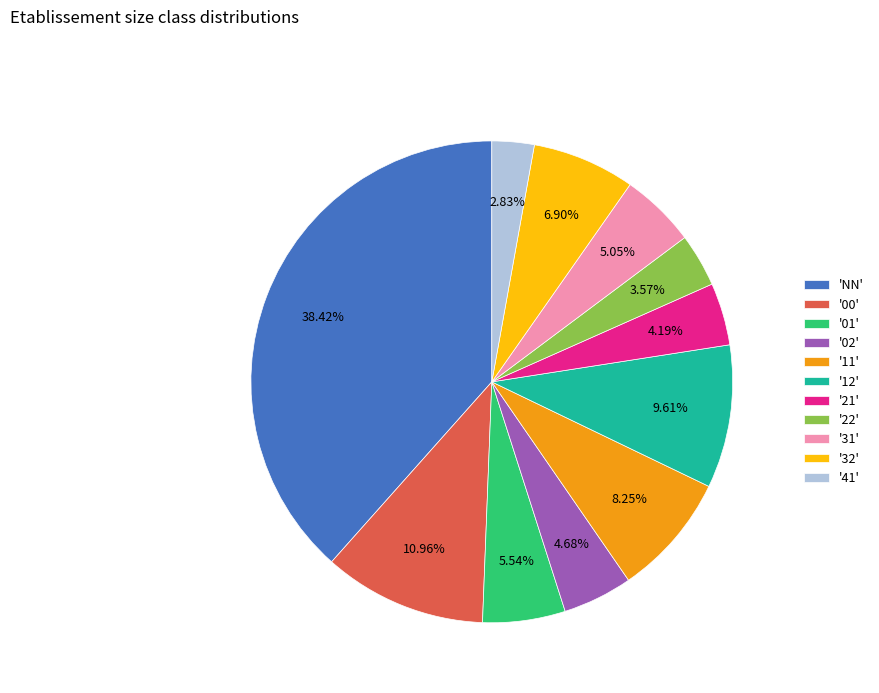

Does '00' account for over 50% of the chart?

No